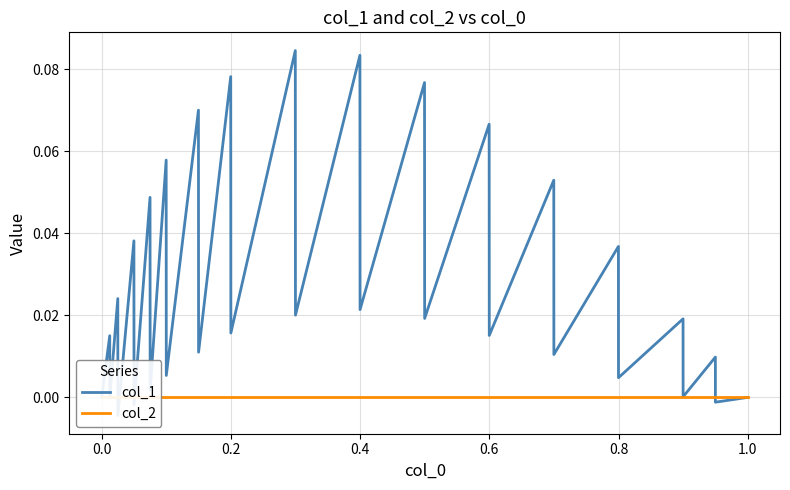

Does the chart display data point markers on the line(s)?

No